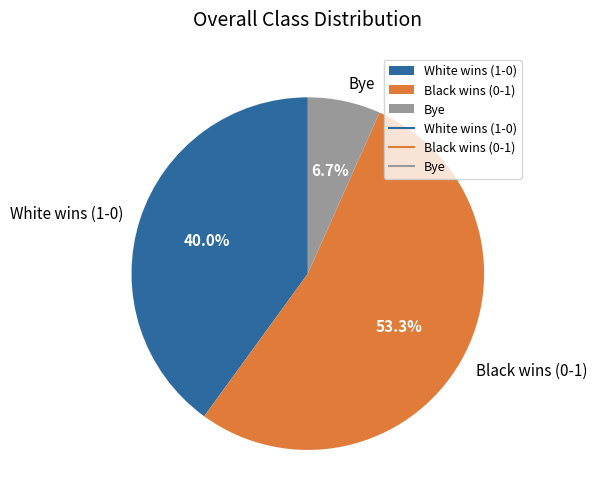

To the nearest percent, what is the difference between the largest and smallest slice percentages?

47%